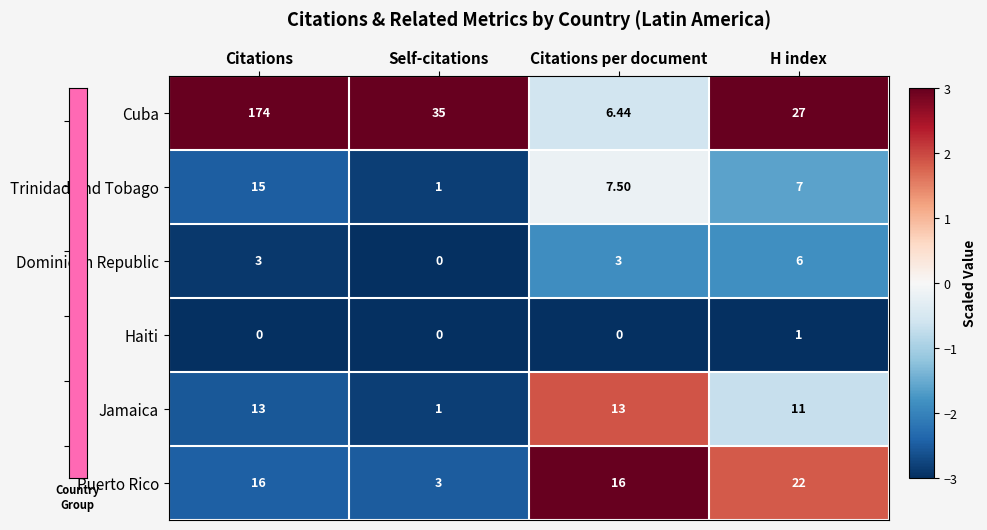

How many distinct data groups are displayed?

6